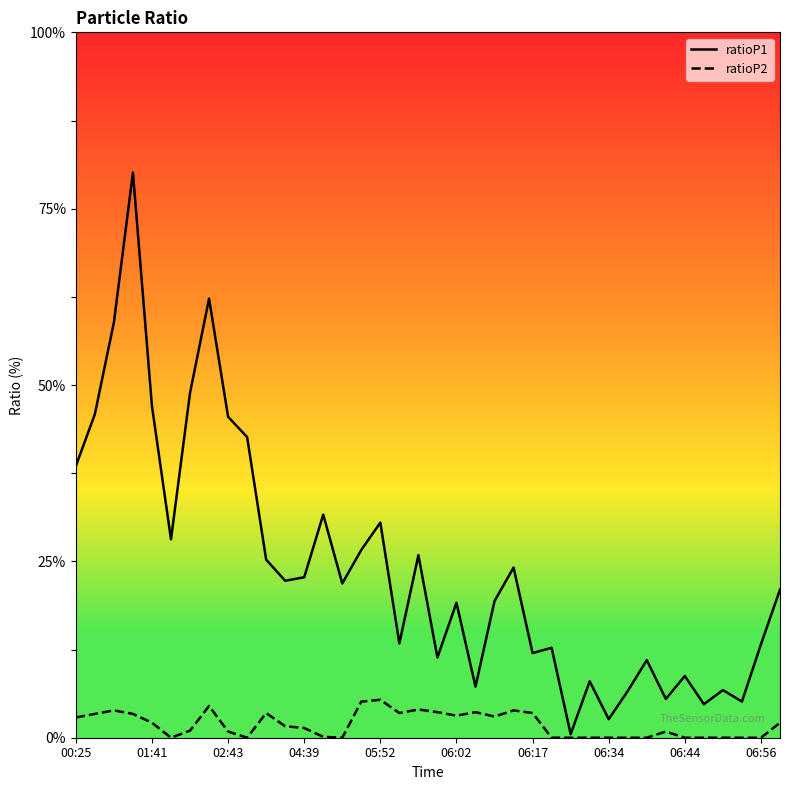

In ratioP1, how many points are lower than both neighbors (excluding endpoints)?

12